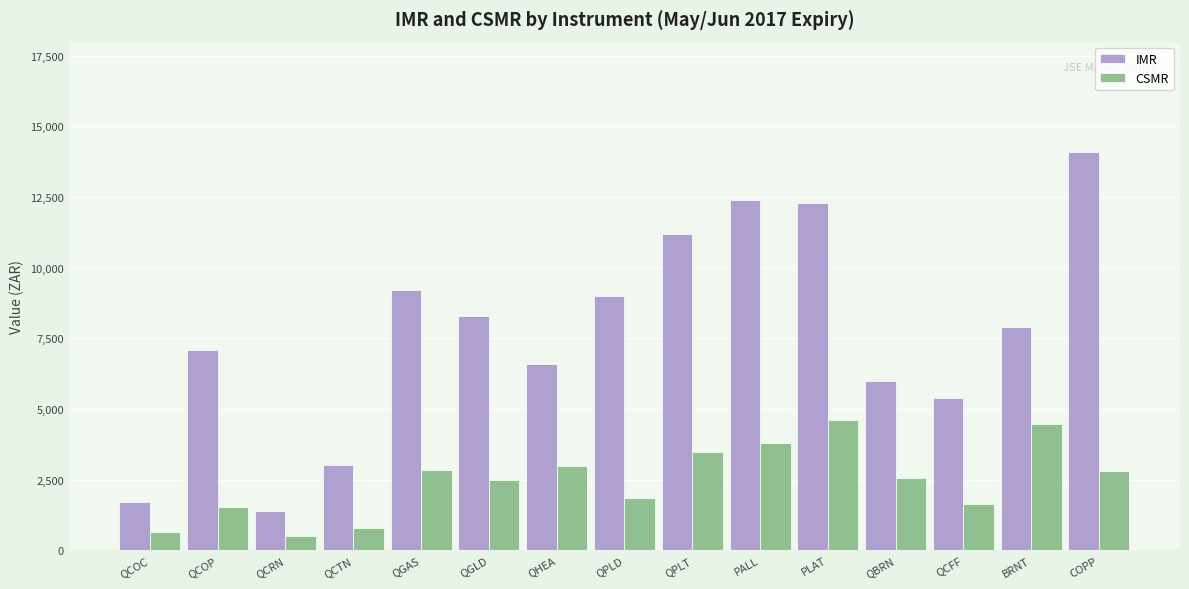

Which label corresponds to the largest value in the chart?

COPP